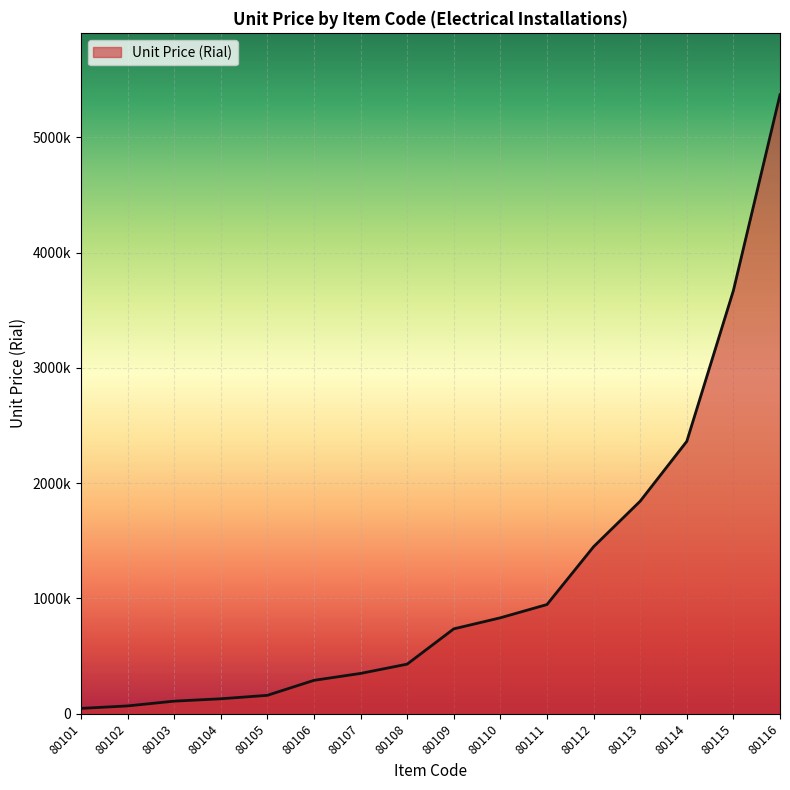

Does the chart have visible grid lines?

Yes